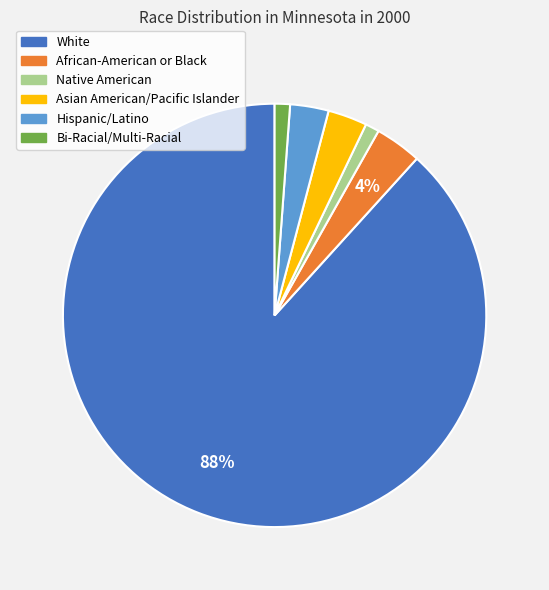

Combined, do Hispanic/Latino and White account for over 50%?

Yes